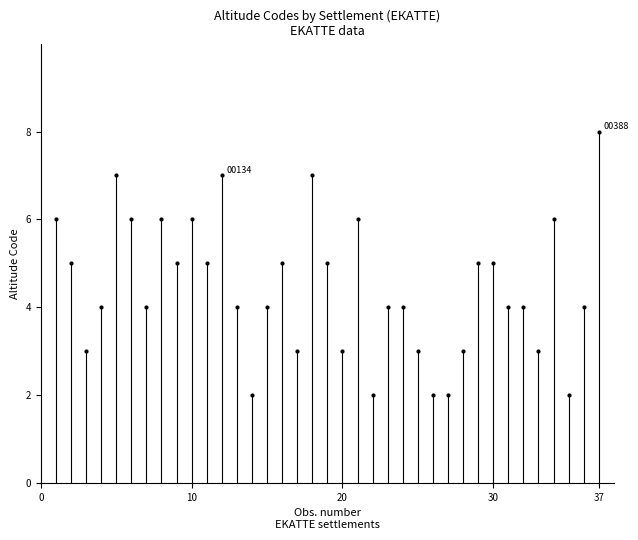

What is the range of X values (max minus min)?

36